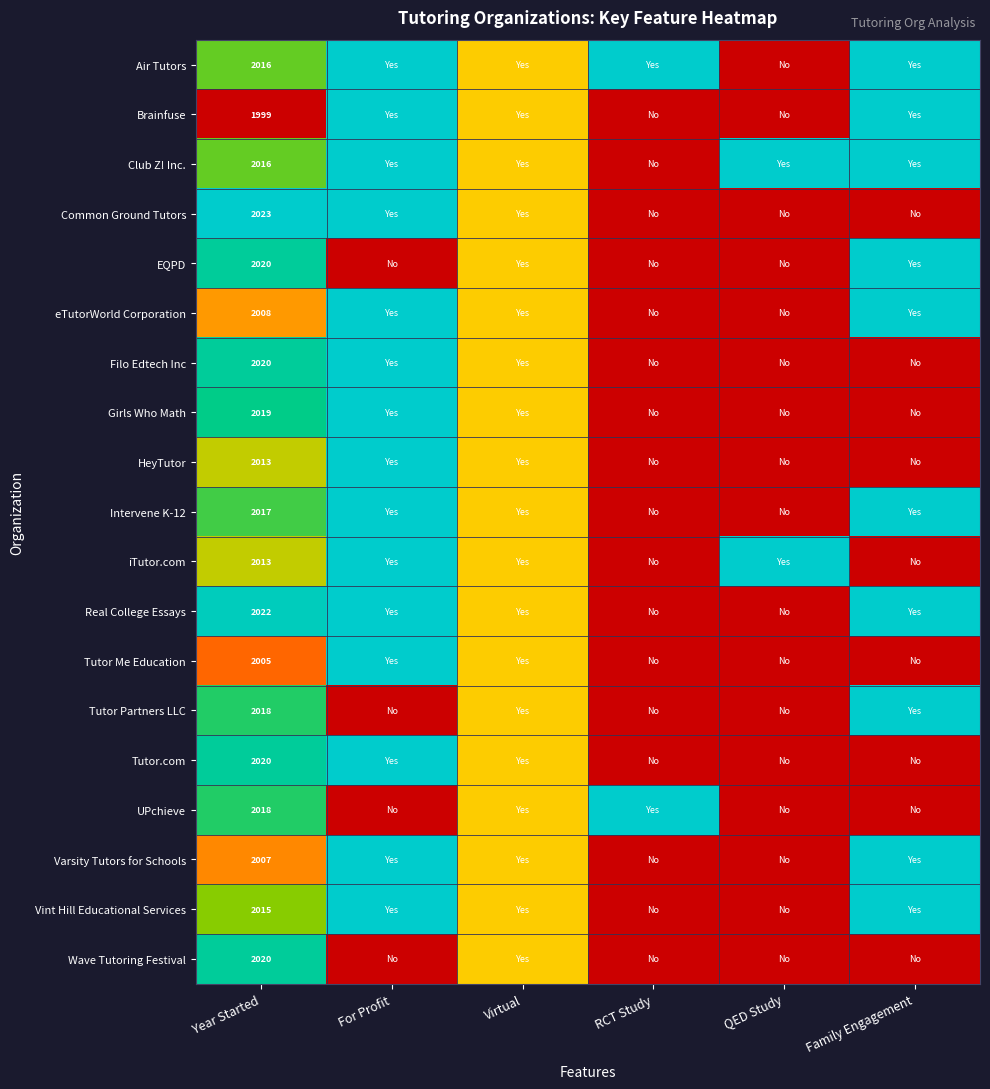

Is it true that Brainfuse equals 1999.0 at Year Started?

True